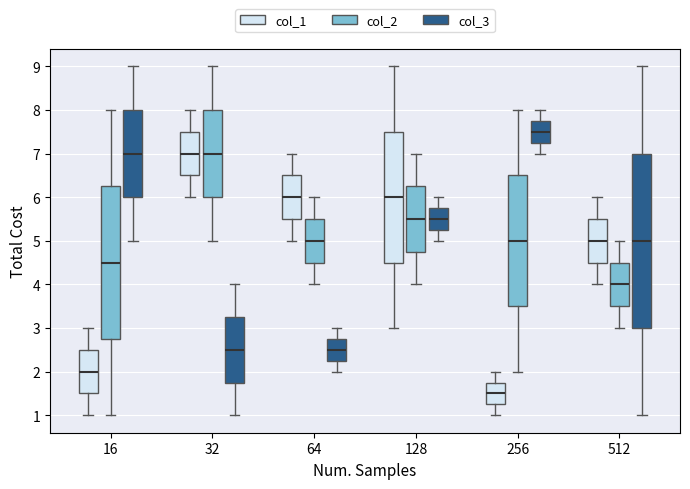

Reading left to right, read every box against the y-axis: the position of its median line, the range the box covers, and the ends of its whiskers. The values are not printed on the chart, so give them approximately, as read against the axis.

16 (col_1): median 2.0, box 1.5 to 2.5, whiskers 1.0 to 3.0
16 (col_2): median 4.5, box 2.8 to 6.3, whiskers 1.0 to 8.0
16 (col_3): median 7.0, box 6.0 to 8.0, whiskers 5.0 to 9.0
32 (col_1): median 7.0, box 6.5 to 7.5, whiskers 6.0 to 8.0
32 (col_2): median 7.0, box 6.0 to 8.0, whiskers 5.0 to 9.0
32 (col_3): median 2.5, box 1.8 to 3.3, whiskers 1.0 to 4.0
64 (col_1): median 6.0, box 5.5 to 6.5, whiskers 5.0 to 7.0
64 (col_2): median 5.0, box 4.5 to 5.5, whiskers 4.0 to 6.0
64 (col_3): median 2.5, box 2.3 to 2.8, whiskers 2.0 to 3.0
128 (col_1): median 6.0, box 4.5 to 7.5, whiskers 3.0 to 9.0
128 (col_2): median 5.5, box 4.8 to 6.3, whiskers 4.0 to 7.0
128 (col_3): median 5.5, box 5.3 to 5.8, whiskers 5.0 to 6.0
256 (col_1): median 1.5, box 1.3 to 1.8, whiskers 1.0 to 2.0
256 (col_2): median 5.0, box 3.5 to 6.5, whiskers 2.0 to 8.0
256 (col_3): median 7.5, box 7.3 to 7.8, whiskers 7.0 to 8.0
512 (col_1): median 5.0, box 4.5 to 5.5, whiskers 4.0 to 6.0
512 (col_2): median 4.0, box 3.5 to 4.5, whiskers 3.0 to 5.0
512 (col_3): median 5.0, box 3.0 to 7.0, whiskers 1.0 to 9.0